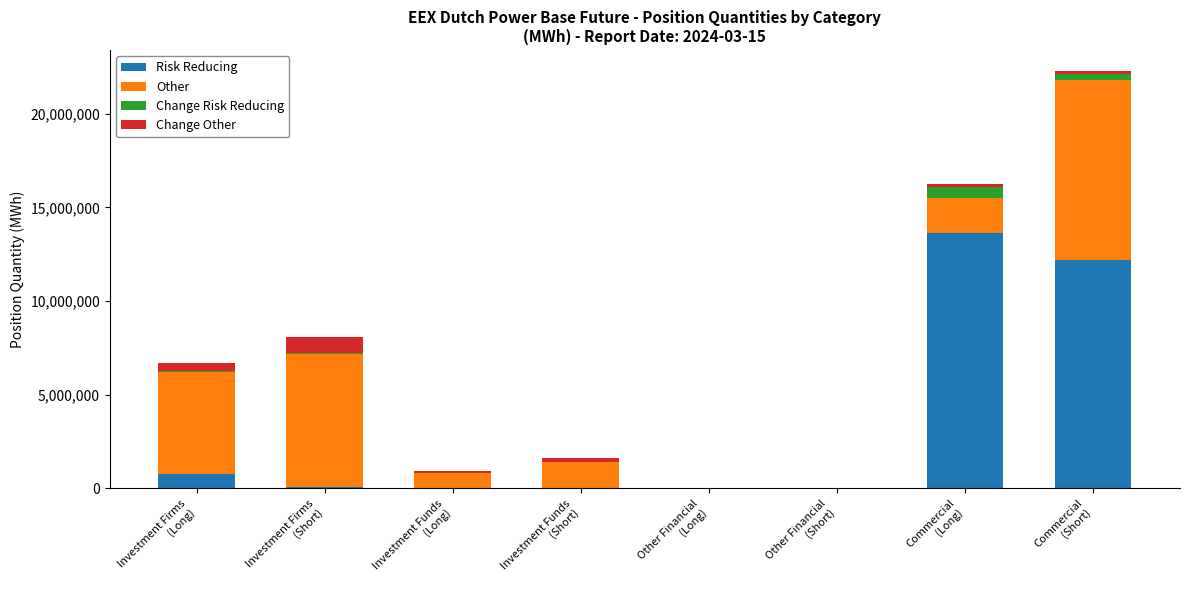

What is the total value across all series at Investment Firms
(Short)?

8079026